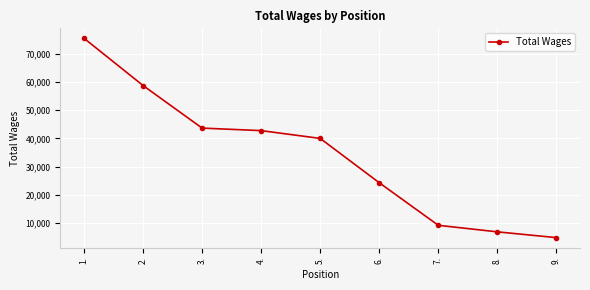

Reading right to left, list all the values displayed in this chart.

9.=4765	8.=6817	7.=9146	6.=24265	5.=40012	4.=42779	3.=43677	2.=58803	1.=75577